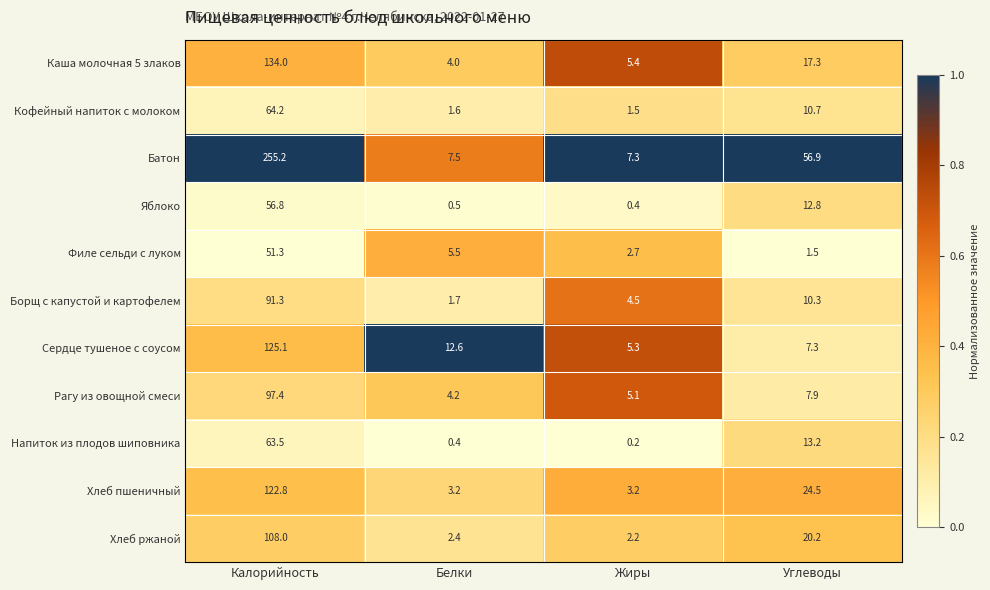

What is the difference between the Яблоко values at Углеводы and Жиры?

12.4